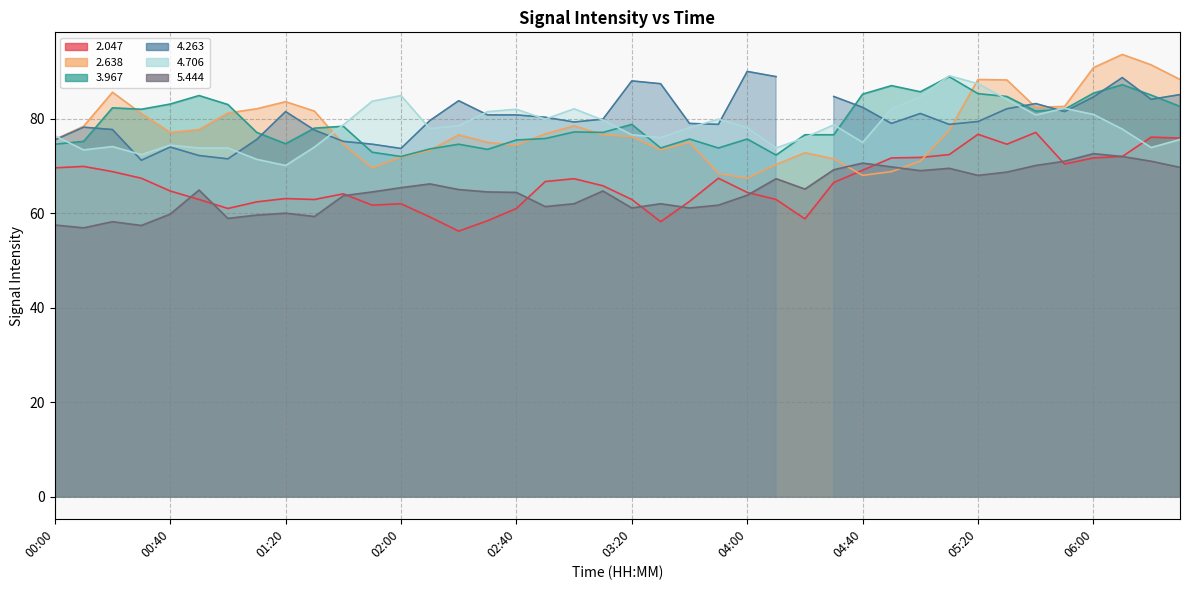

True or false:   2.047 and   3.967 intersect in this chart.

False